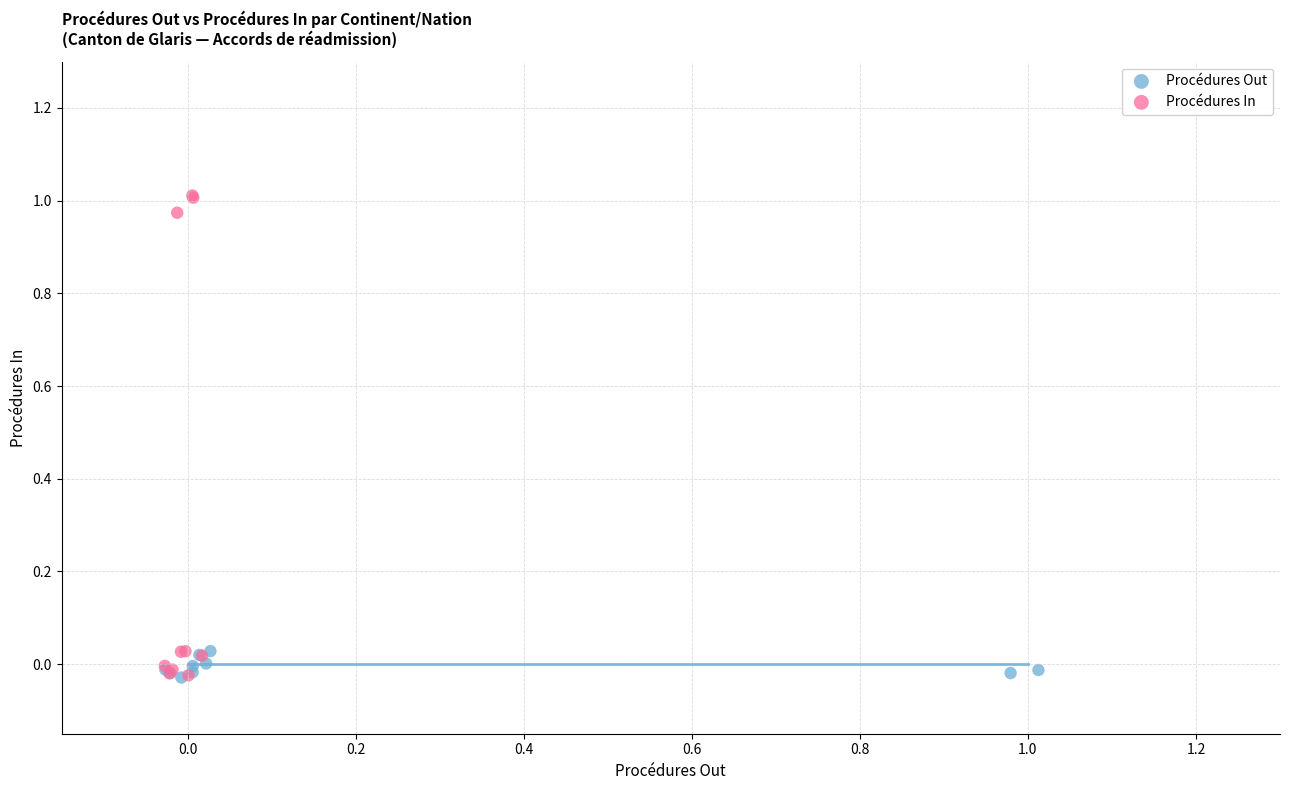

Which series contains the highest Y value?

Procédures In